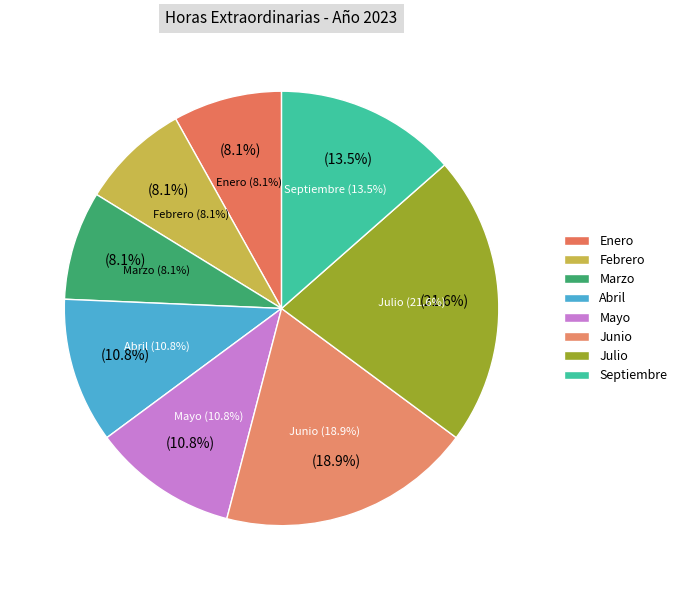

What percentage is the Junio slice, to the nearest percent?

19%